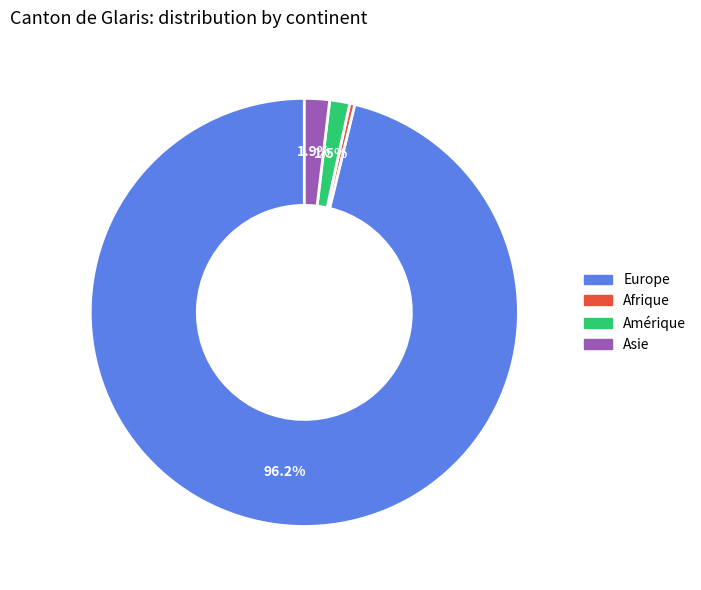

To the nearest percent, what is the difference between the largest and smallest slice percentages?

96%